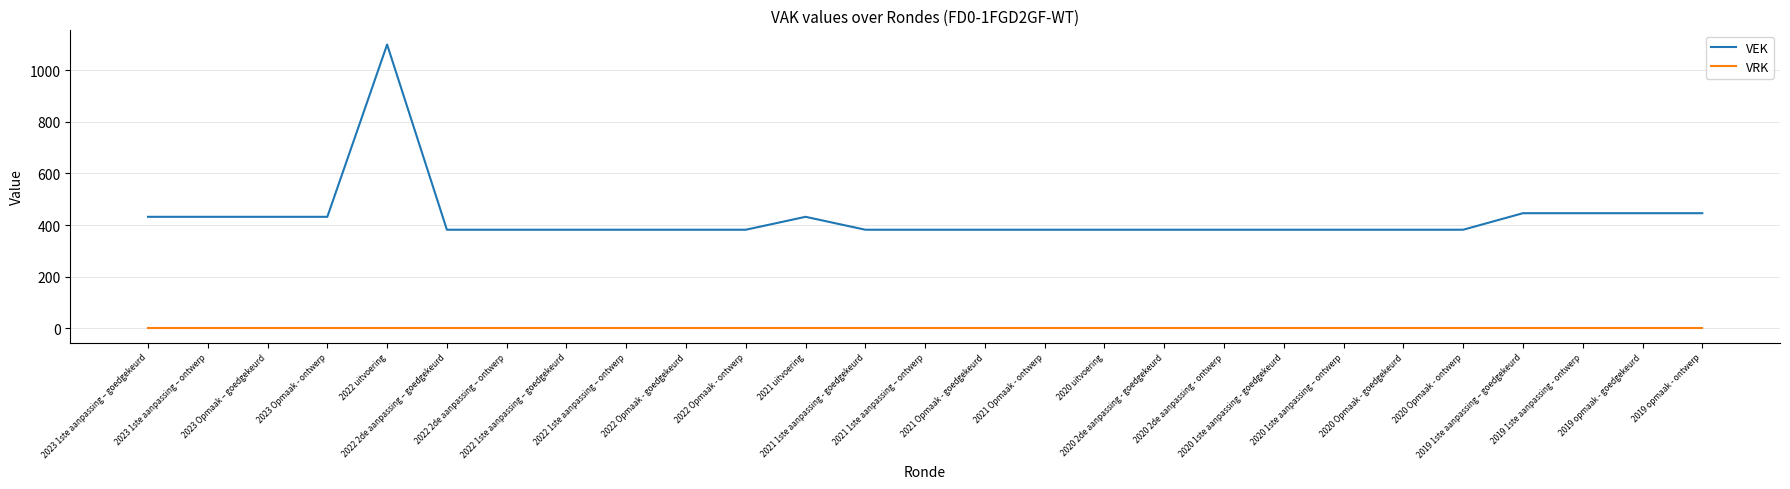

Reading left to right, list all the values displayed in this chart.

VEK: 2023 1ste aanpassing – goedgekeurd=432	2023 1ste aanpassing – ontwerp=432	2023 Opmaak – goedgekeurd=432	2023 Opmaak - ontwerp=432	2022 uitvoering=1099	2022 2de aanpassing – goedgekeurd=382	2022 2de aanpassing – ontwerp=382	2022 1ste aanpassing – goedgekeurd=382	2022 1ste aanpassing – ontwerp=382	2022 Opmaak - goedgekeurd=382	2022 Opmaak - ontwerp=382	2021 uitvoering=432	2021 1ste aanpassing - goedgekeurd=382	2021 1ste aanpassing – ontwerp=382	2021 Opmaak - goedgekeurd=382	2021 Opmaak - ontwerp=382	2020 uitvoering=382	2020 2de aanpassing - goedgekeurd=382	2020 2de aanpassing - ontwerp=382	2020 1ste aanpassing - goedgekeurd=382	2020 1ste aanpassing – ontwerp=382	2020 Opmaak - goedgekeurd=382	2020 Opmaak - ontwerp=382	2019 1ste aanpassing – goedgekeurd=446	2019 1ste aanpassing - ontwerp=446	2019 opmaak - goedgekeurd=446	2019 opmaak - ontwerp=446
VRK: 2023 1ste aanpassing – goedgekeurd=0	2023 1ste aanpassing – ontwerp=0	2023 Opmaak – goedgekeurd=0	2023 Opmaak - ontwerp=0	2022 uitvoering=0	2022 2de aanpassing – goedgekeurd=0	2022 2de aanpassing – ontwerp=0	2022 1ste aanpassing – goedgekeurd=0	2022 1ste aanpassing – ontwerp=0	2022 Opmaak - goedgekeurd=0	2022 Opmaak - ontwerp=0	2021 uitvoering=0	2021 1ste aanpassing - goedgekeurd=0	2021 1ste aanpassing – ontwerp=0	2021 Opmaak - goedgekeurd=0	2021 Opmaak - ontwerp=0	2020 uitvoering=0	2020 2de aanpassing - goedgekeurd=0	2020 2de aanpassing - ontwerp=0	2020 1ste aanpassing - goedgekeurd=0	2020 1ste aanpassing – ontwerp=0	2020 Opmaak - goedgekeurd=0	2020 Opmaak - ontwerp=0	2019 1ste aanpassing – goedgekeurd=0	2019 1ste aanpassing - ontwerp=0	2019 opmaak - goedgekeurd=0	2019 opmaak - ontwerp=0